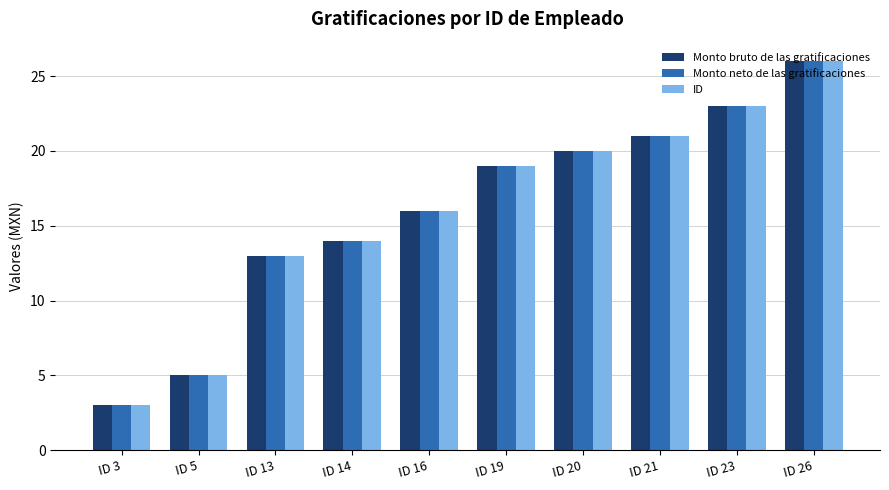

Rank the categories by ID value from lowest to highest.

ID 3, ID 5, ID 13, ID 14, ID 16, ID 19, ID 20, ID 21, ID 23, ID 26